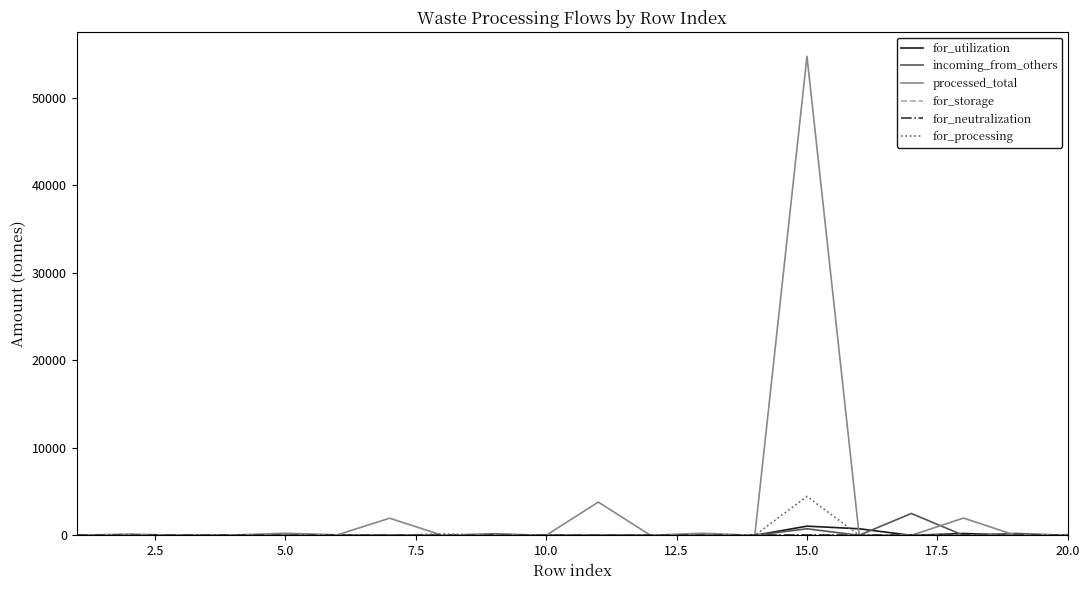

What is the maximum value shown in the chart?

54733.5